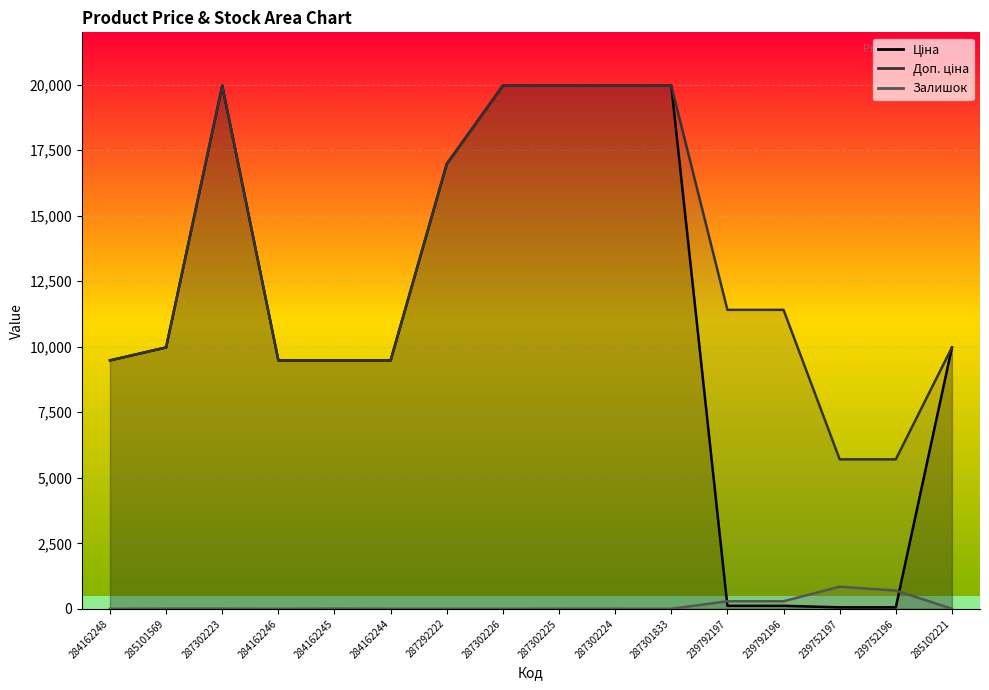

How many intersections are there between Ціна and Залишок?

2